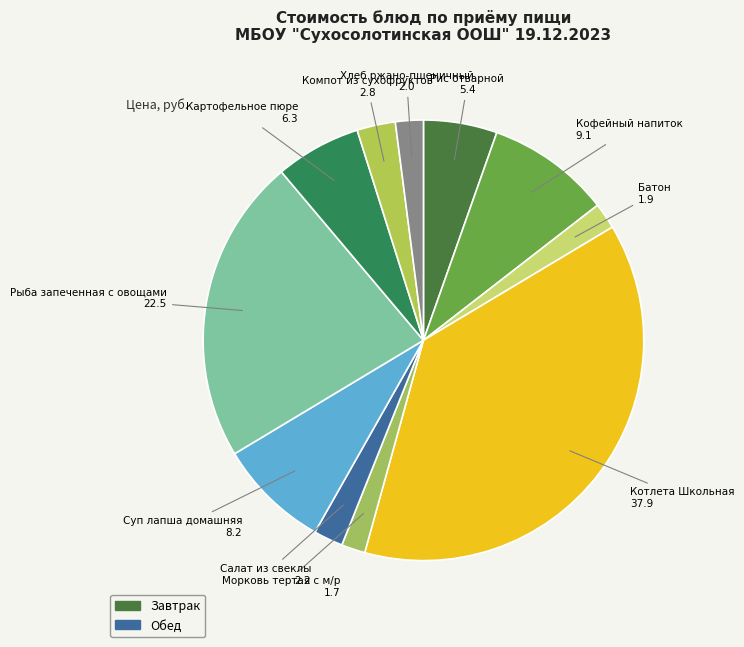

Rank the categories by value from lowest to highest.

Морковь тертая с м/р, Батон, Хлеб ржано-пшеничный, Салат из свеклы, Компот из сухофруктов, Рис отварной, Картофельное пюре, Суп лапша домашняя, Кофейный напиток, Рыба запеченная с овощами, Котлета Школьная